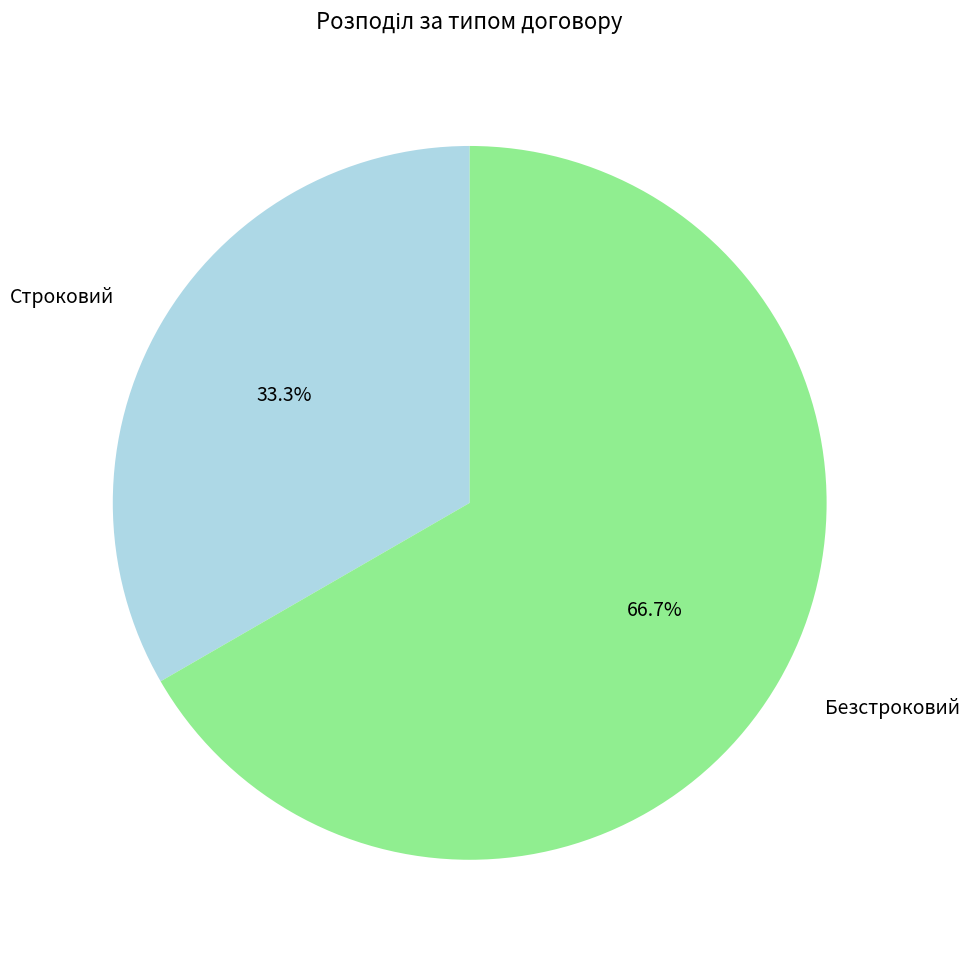

Combined, do Безстроковий and Строковий account for over 50%?

Yes